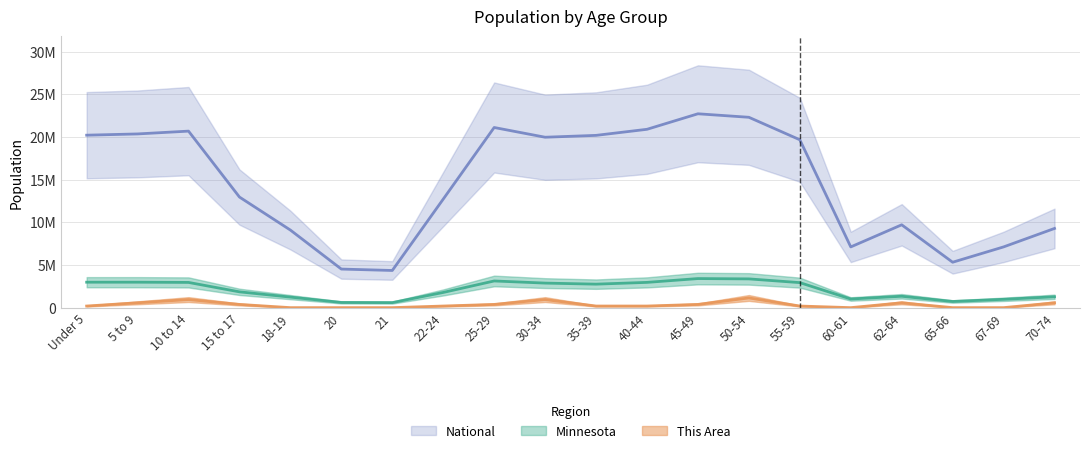

True or false: National has more than 2 points higher than both neighbors.

True